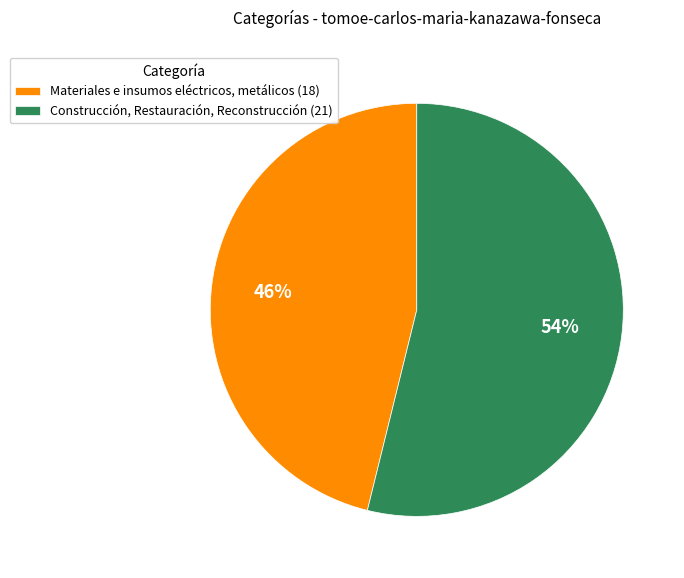

Which has a higher value, Materiales e insumos eléctricos, metálicos or Construcción, Restauración, Reconstrucción?

Construcción, Restauración, Reconstrucción